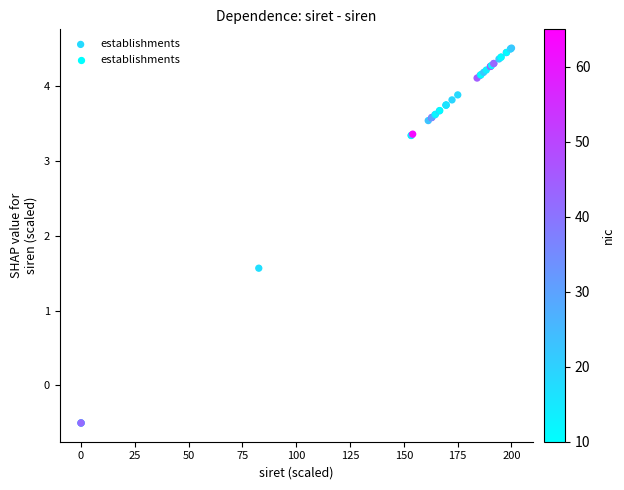

What Y value in the scatter plot is closest to 2?

1.6